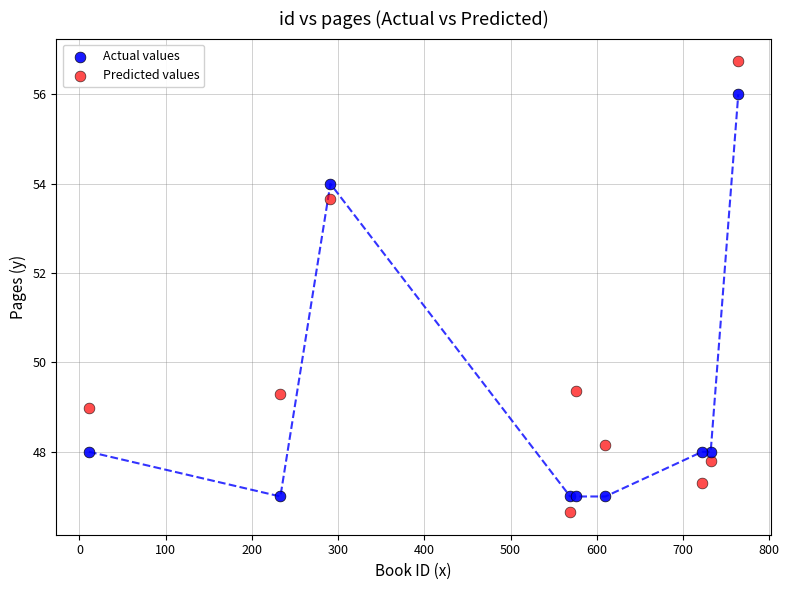

Which series reaches the minimum Y coordinate?

Predicted values